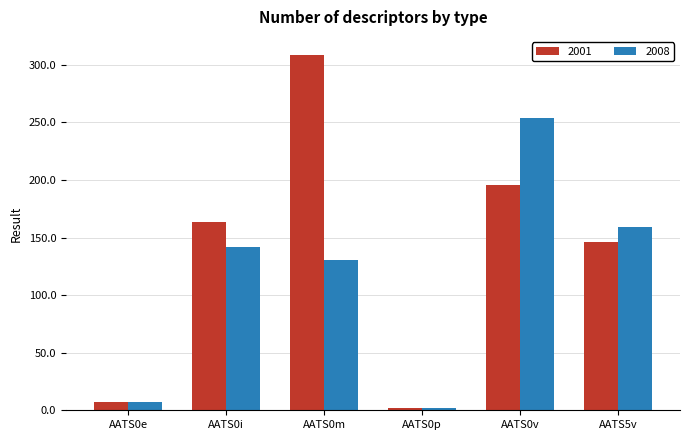

Is the value of 2001 at AATS0e greater than the value of 2008 at AATS0i?

No